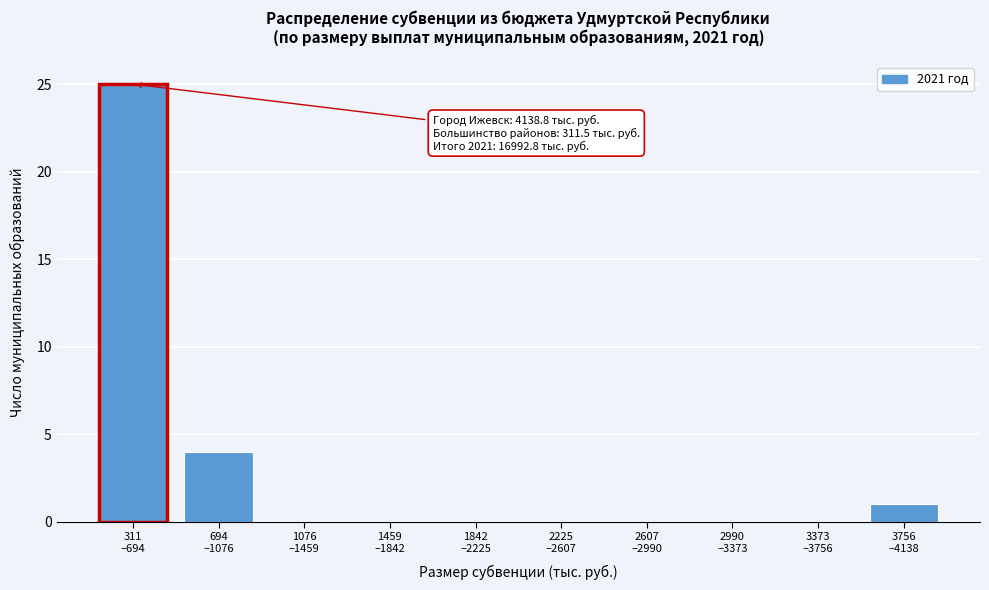

What is the sum of all values?

30